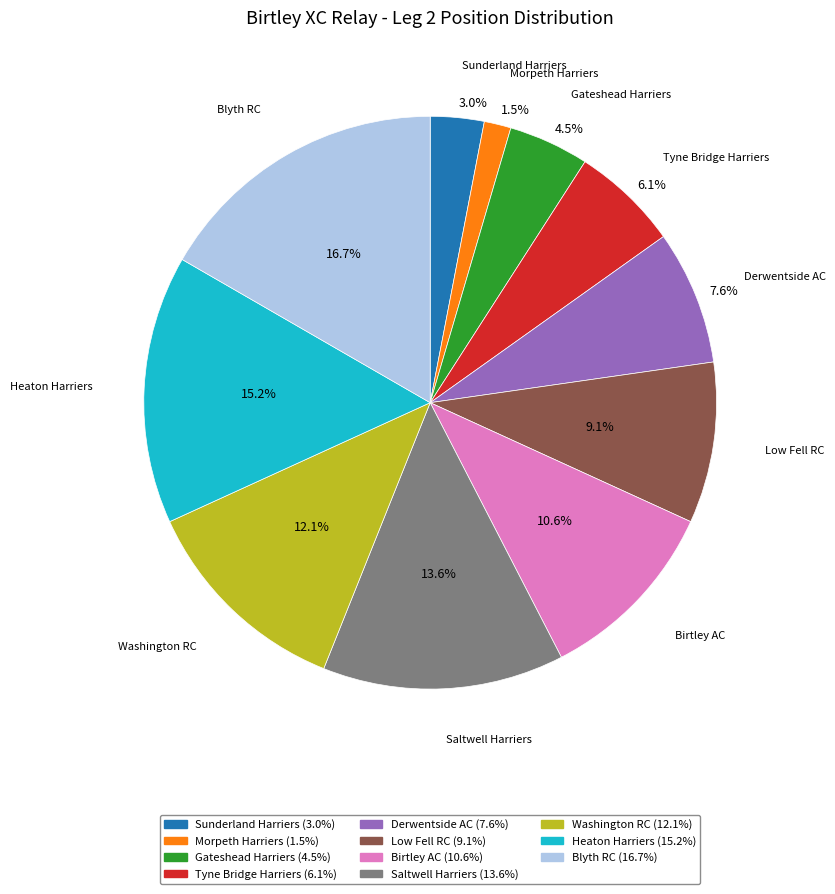

To the nearest percent, what portion does Washington RC represent?

12%